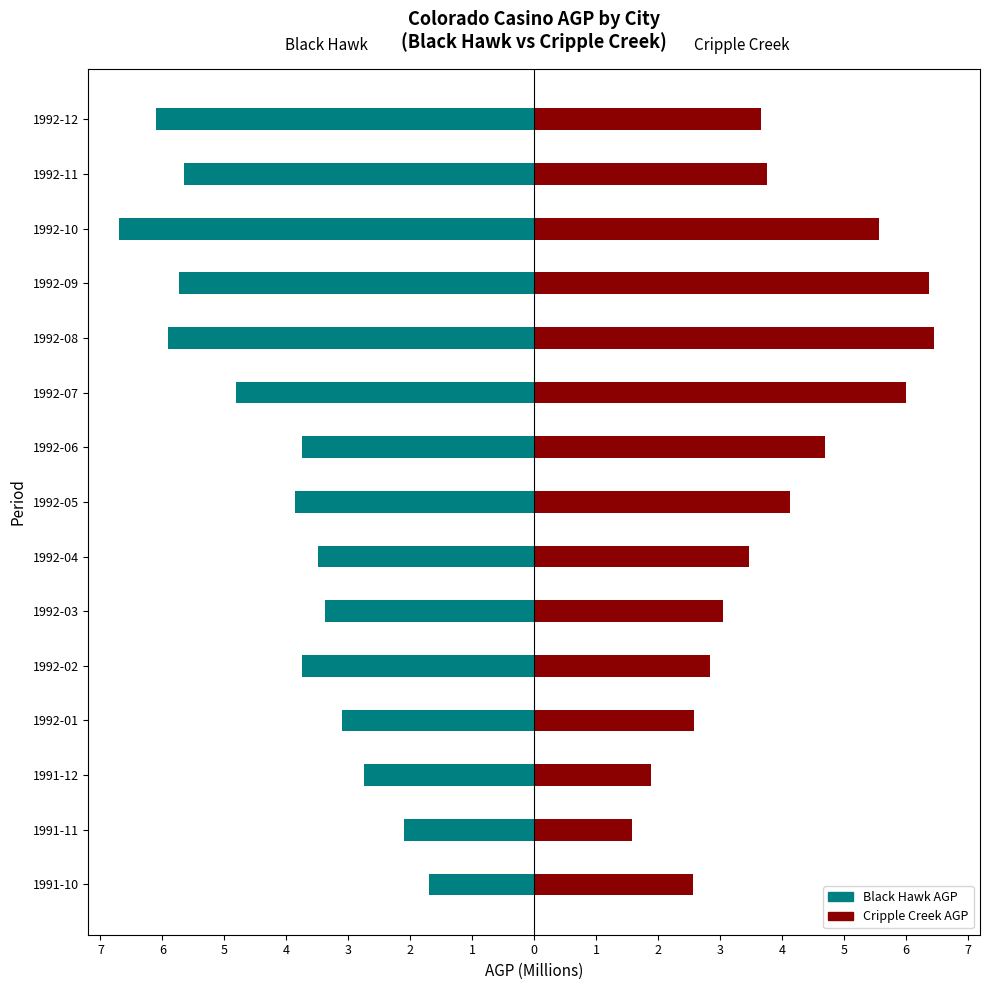

What is the average value of the Black Hawk AGP series?

-4.2